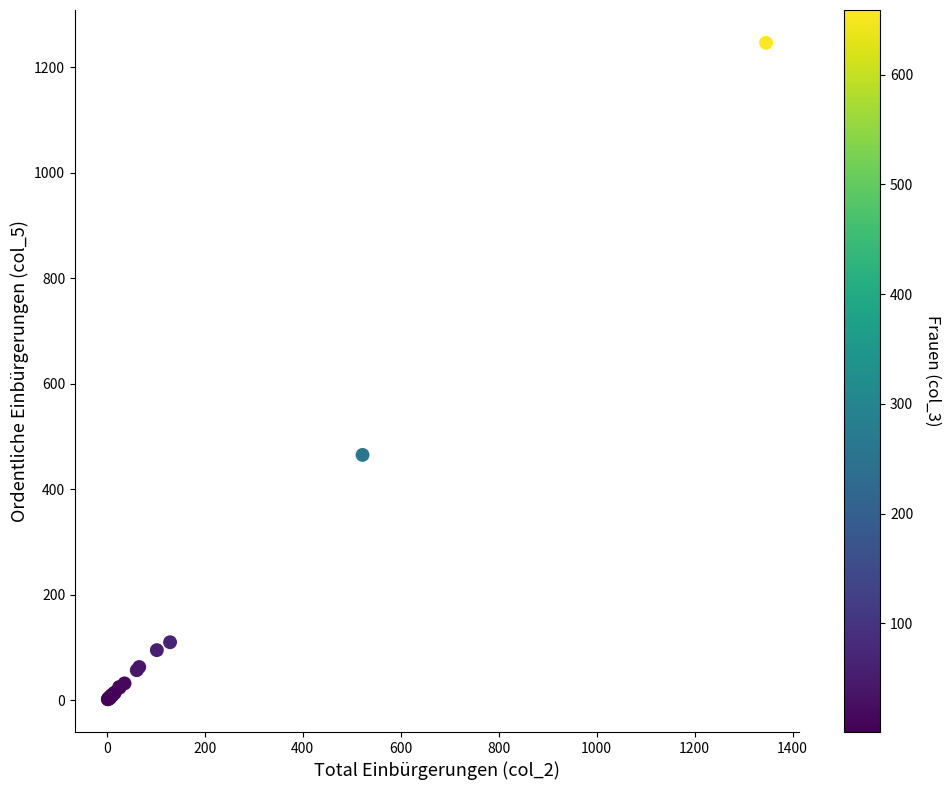

What Y value in the scatter plot is closest to 624?

465